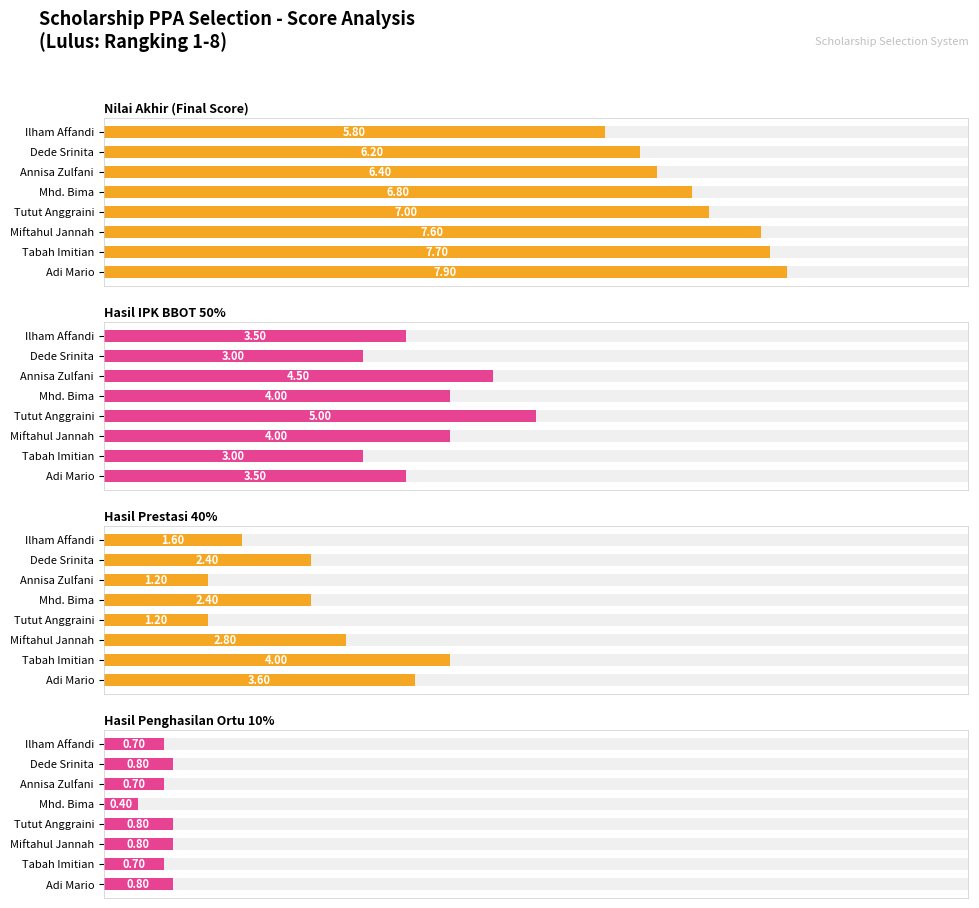

Which series has the largest total across all categories?

Nilai Akhir (Final Score)